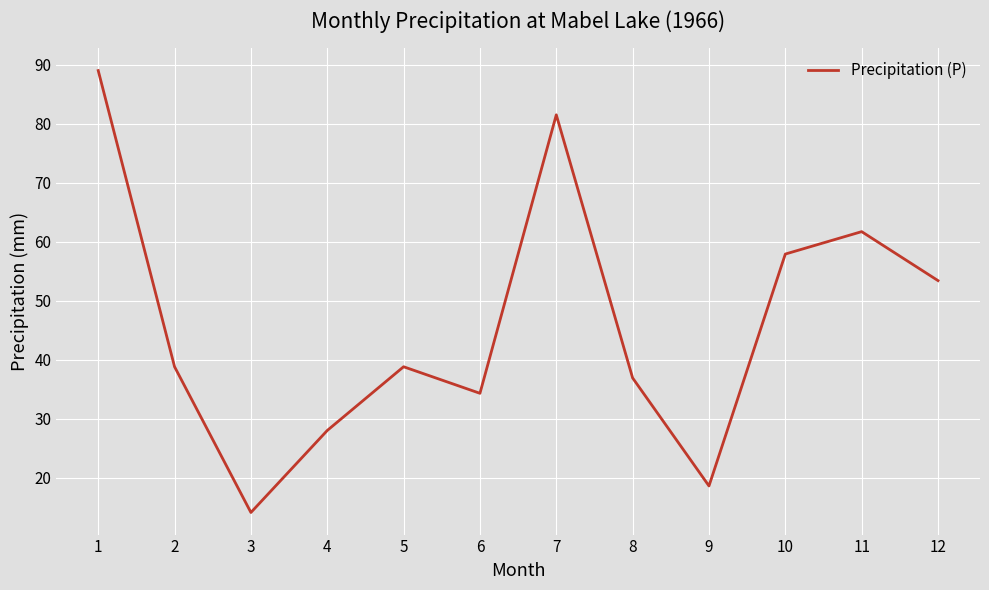

Reading right to left, what are all the values shown in this chart?

53.4	61.7	57.9	18.6	36.9	81.5	34.3	38.8	28.0	14.1	38.8	89.0